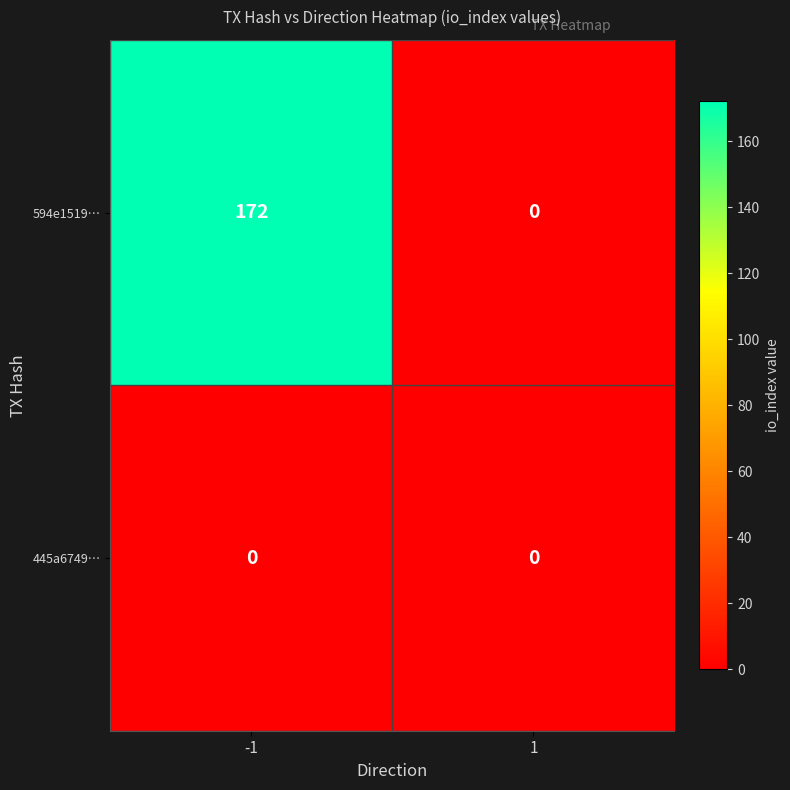

Which series has the largest range (max minus min)?

594e1519…